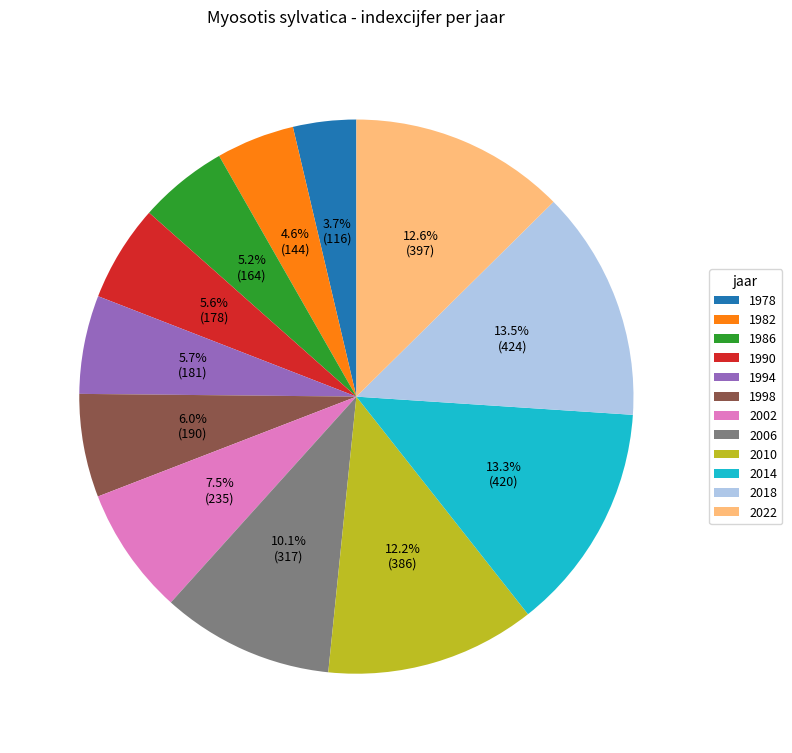

Approximately how many times larger is the value at 2022 compared to 2018?

0.9